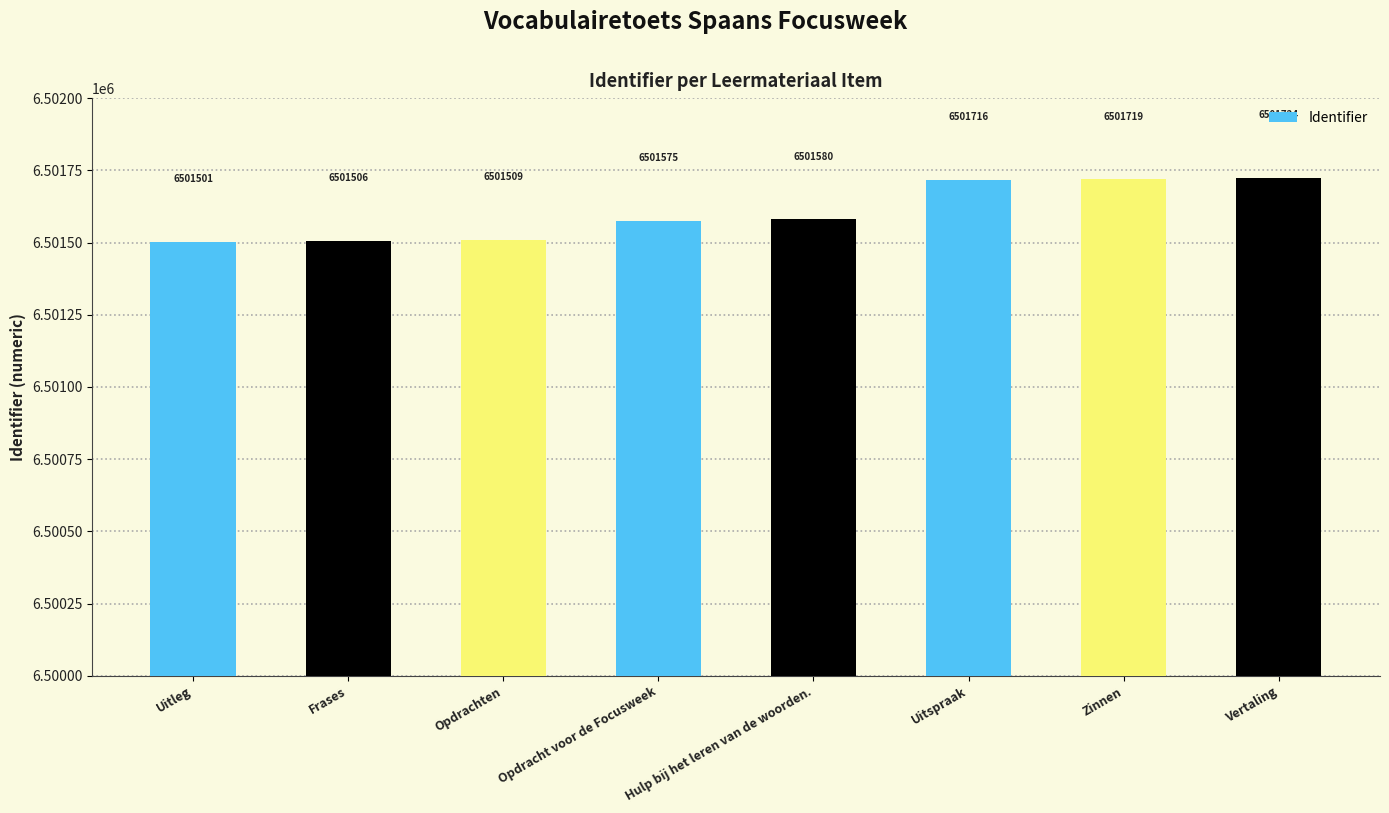

List the labels in order of value, largest first.

Vertaling, Zinnen, Uitspraak, Hulp bij het leren van de woorden., Opdracht voor de Focusweek, Opdrachten, Frases, Uitleg